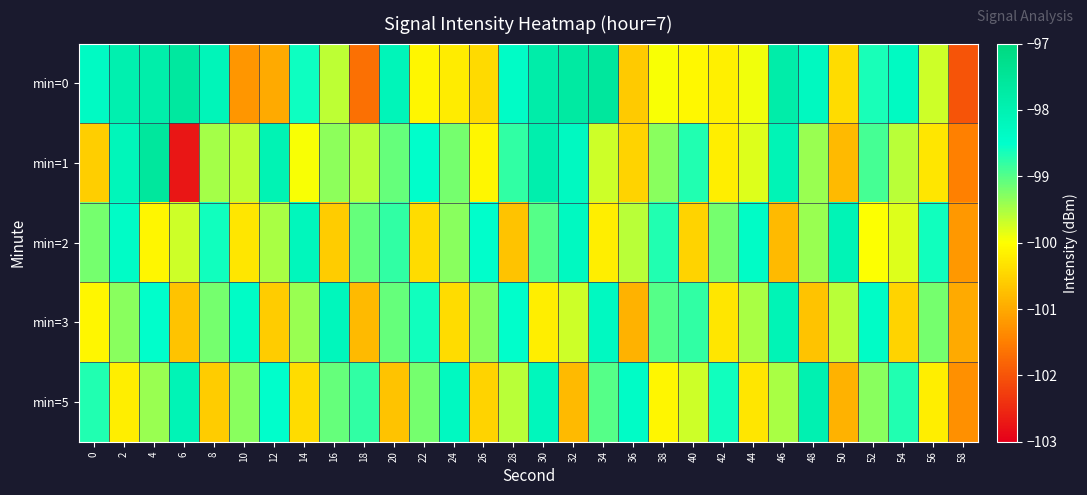

What is the total value across all series at 48?

-495.8